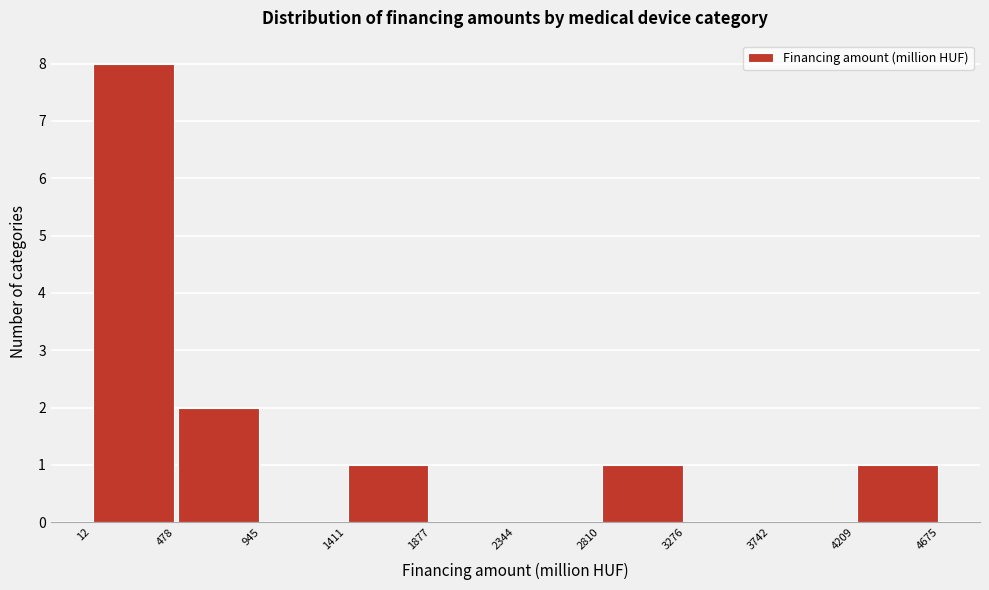

Reading left to right, transcribe this chart: for each bar, give the range it covers on the x-axis and its height. The values are not printed on the chart, so give them approximately, as read against the axis.

12 to 478: 8
478 to 945: 2
945 to 1411: 0
1411 to 1877: 1
1877 to 2344: 0
2344 to 2810: 0
2810 to 3276: 1
3276 to 3742: 0
3742 to 4209: 0
4209 to 4675: 1